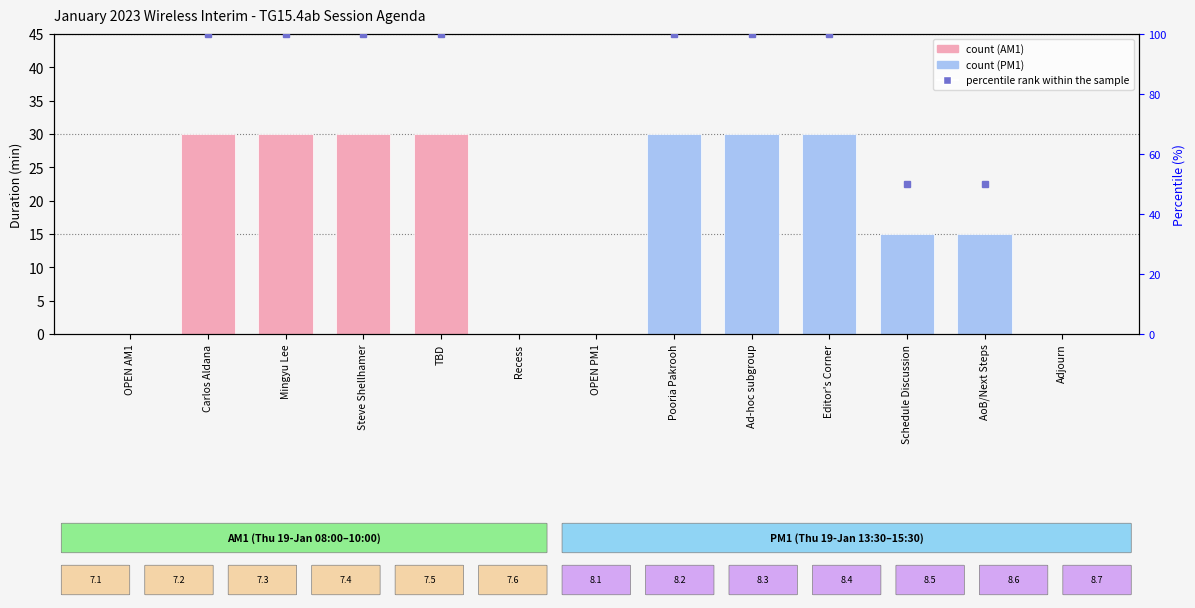

How many values are above zero?

9